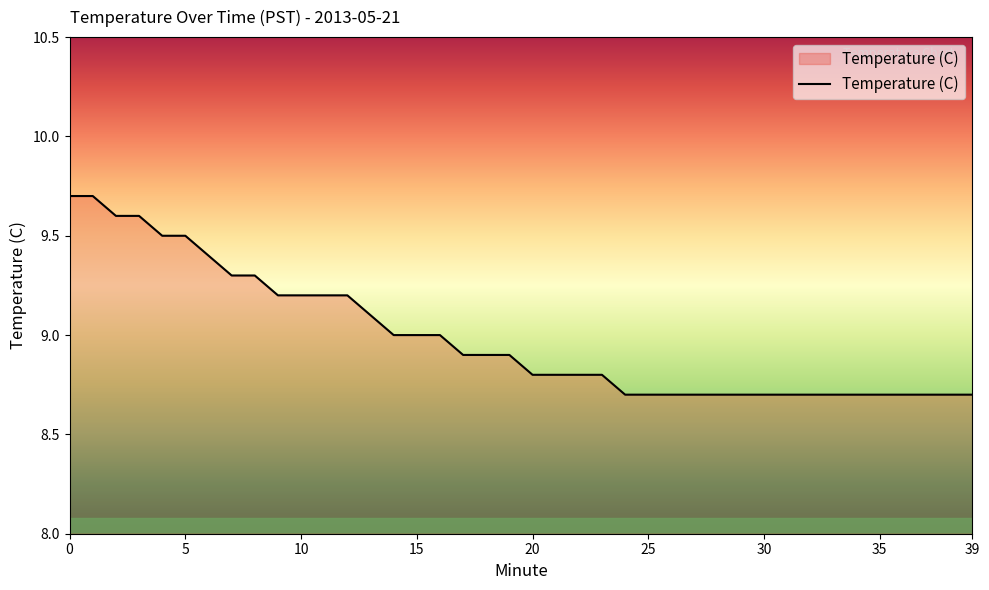

What is the greatest value displayed?

9.7